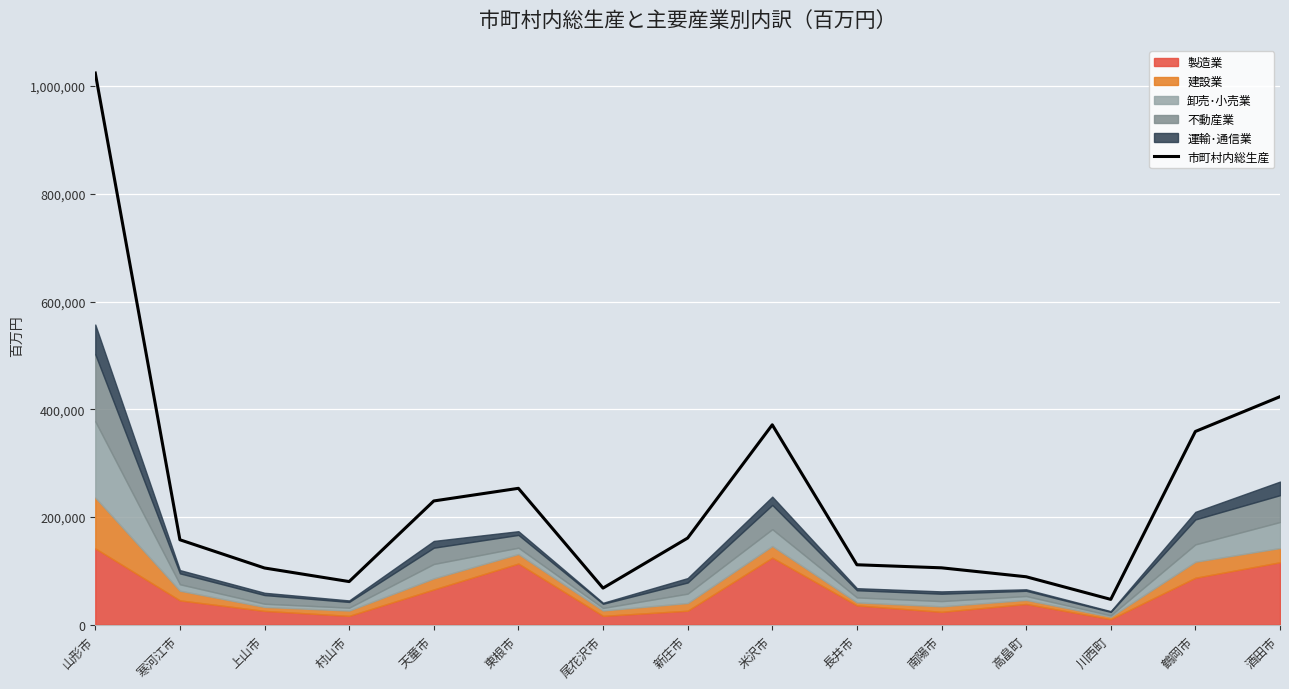

What is the minimum value shown in the chart?

47070